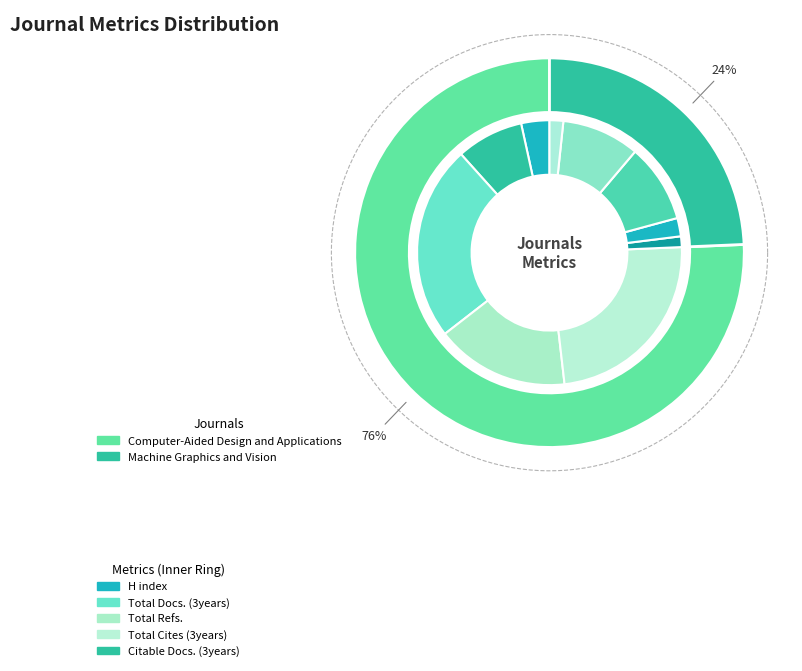

To the nearest percent, what is the combined percentage of Machine Graphics and Vision and Computer-Aided Design and Applications?

100%